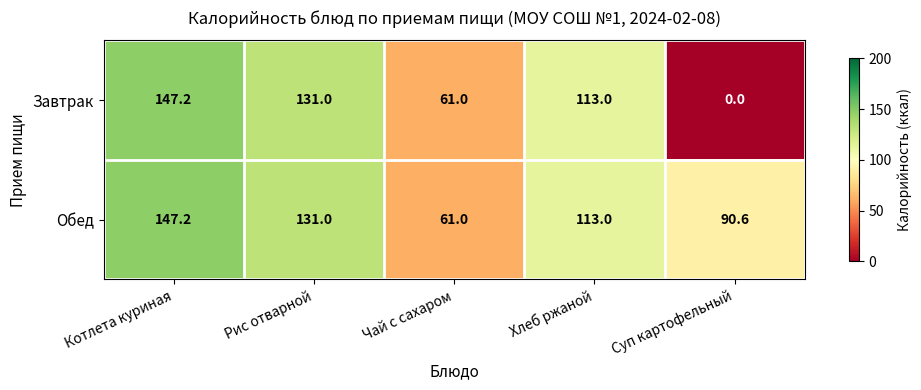

True or false: Завтрак has a value of 72.4 at Котлета куриная.

False